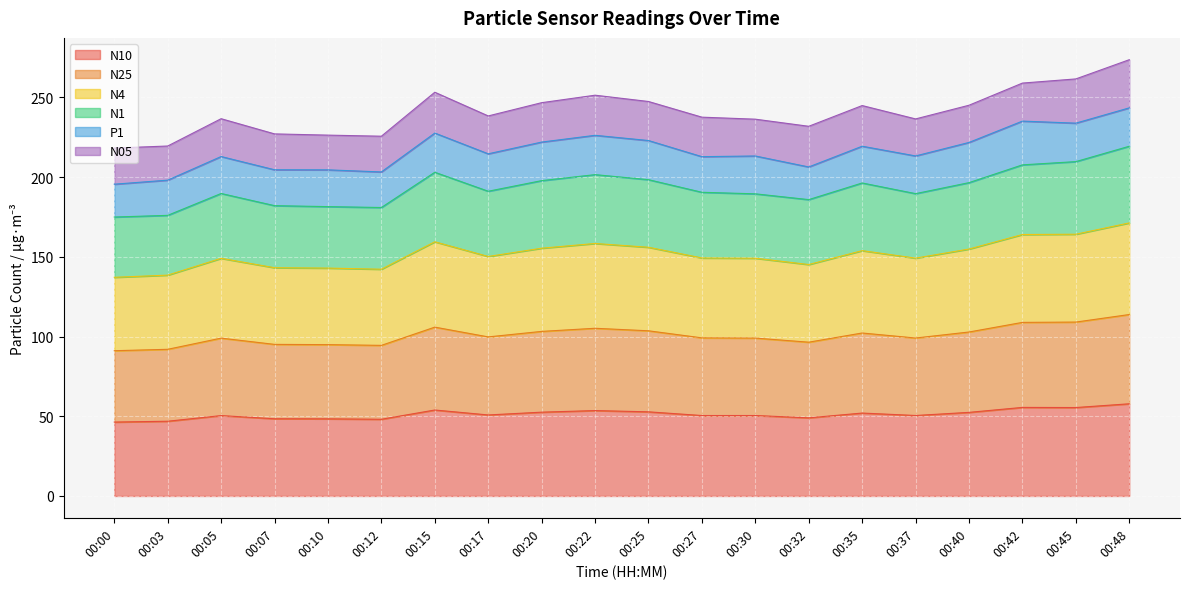

How many lines are shown in the chart?

6